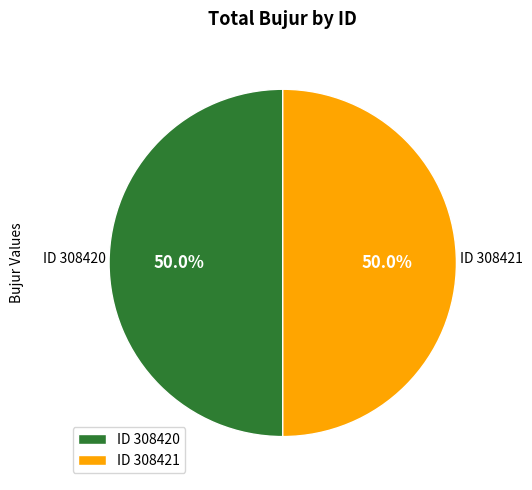

Approximately how many times larger is the value at ID 308421 compared to ID 308420?

1.0